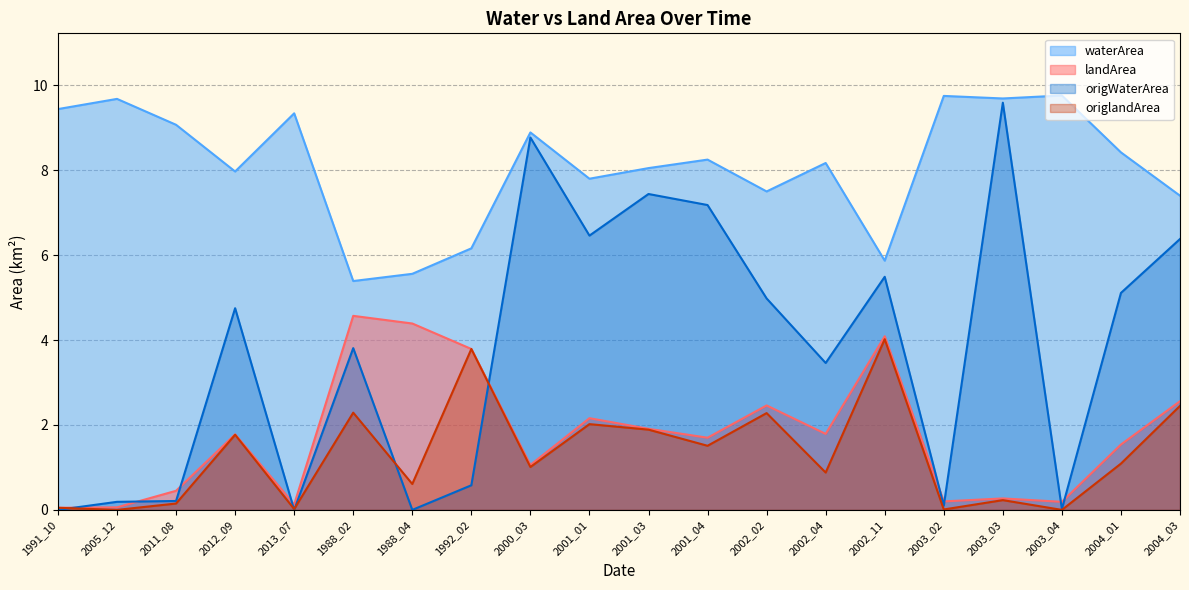

The value of landArea at 1991_10 is 0.0. True or false?

False